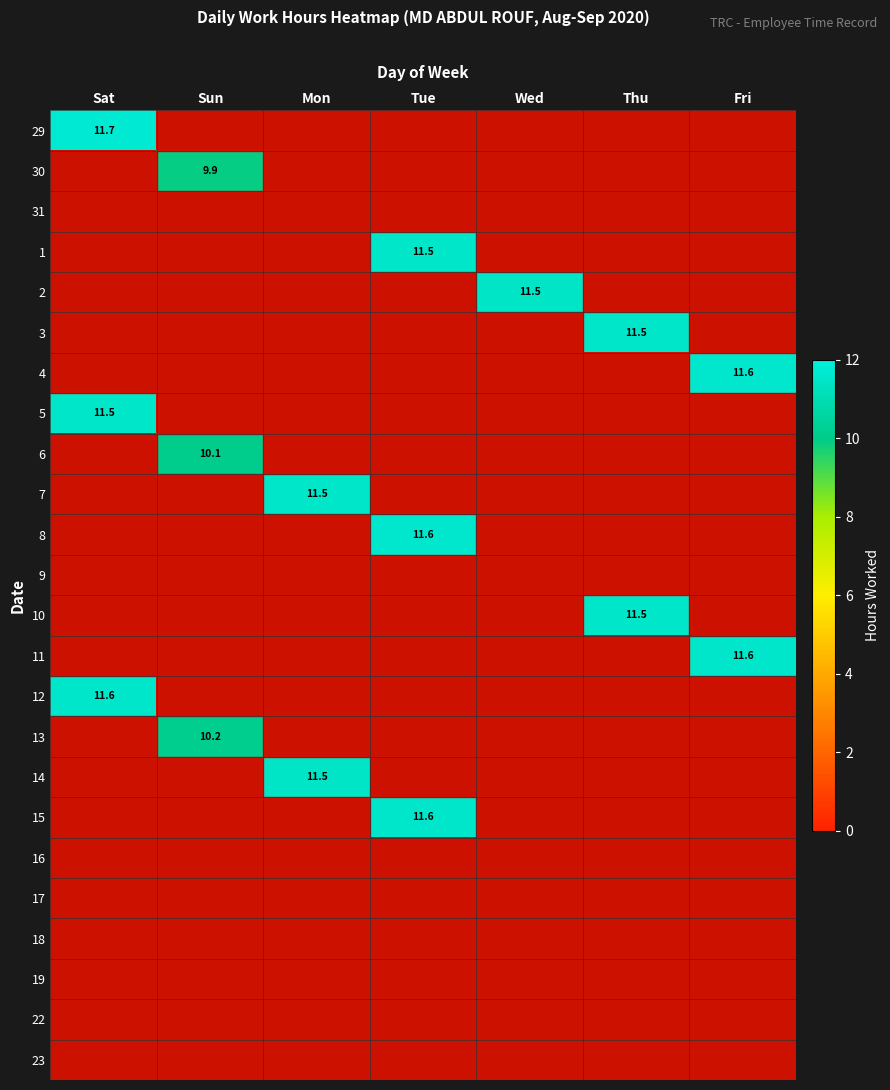

Rank the series by their maximum value, from highest to lowest.

29, 4, 8, 11, 15, 12, 1, 3, 5, 7, 10, 14, 2, 13, 6, 30, 31, 9, 16, 17, 18, 19, 22, 23